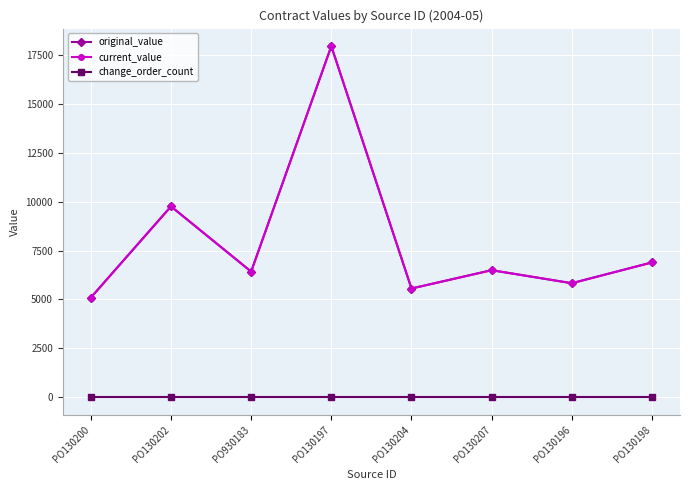

What is the total value across all series at PO130207?

12992.0